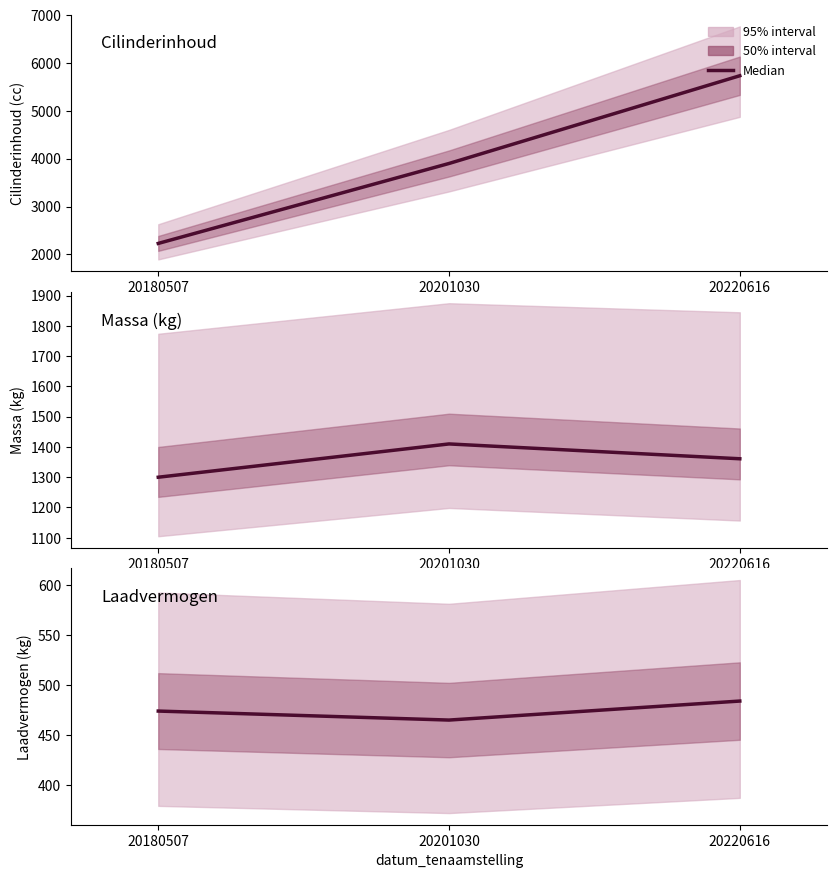

Read the value at 20201030, to the nearest 10.

460